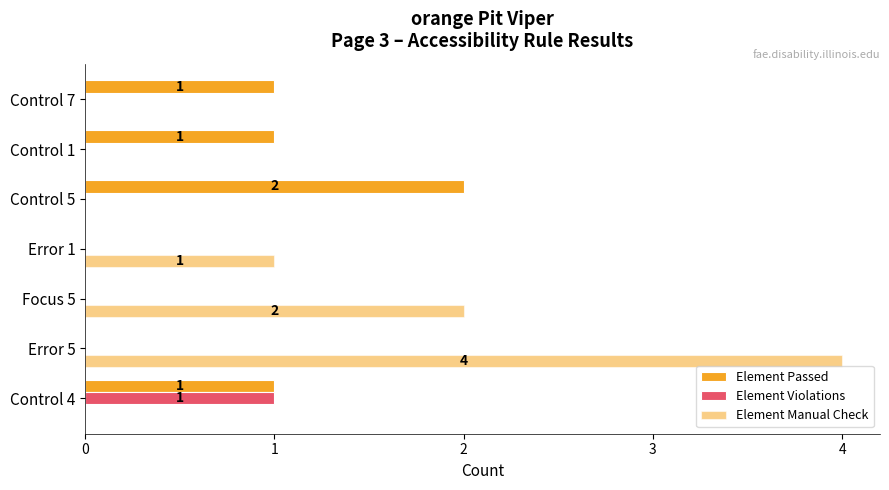

Reading right to left, transcribe all the data shown in this chart.

Element Passed: 1	1	2	0	0	0	1
Element Violations: 0	0	0	0	0	0	1
Element Manual Check: 0	0	0	1	2	4	0